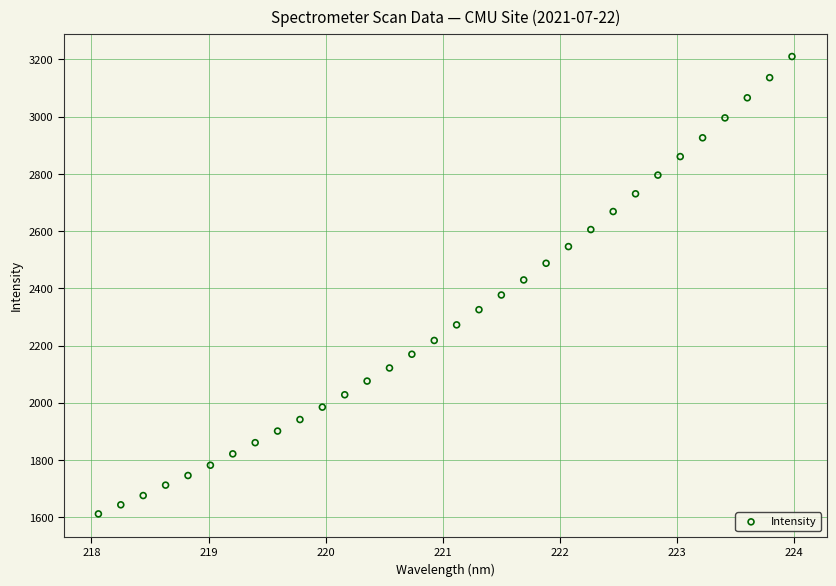

What is the range of Y values (max minus min)?

1598.7